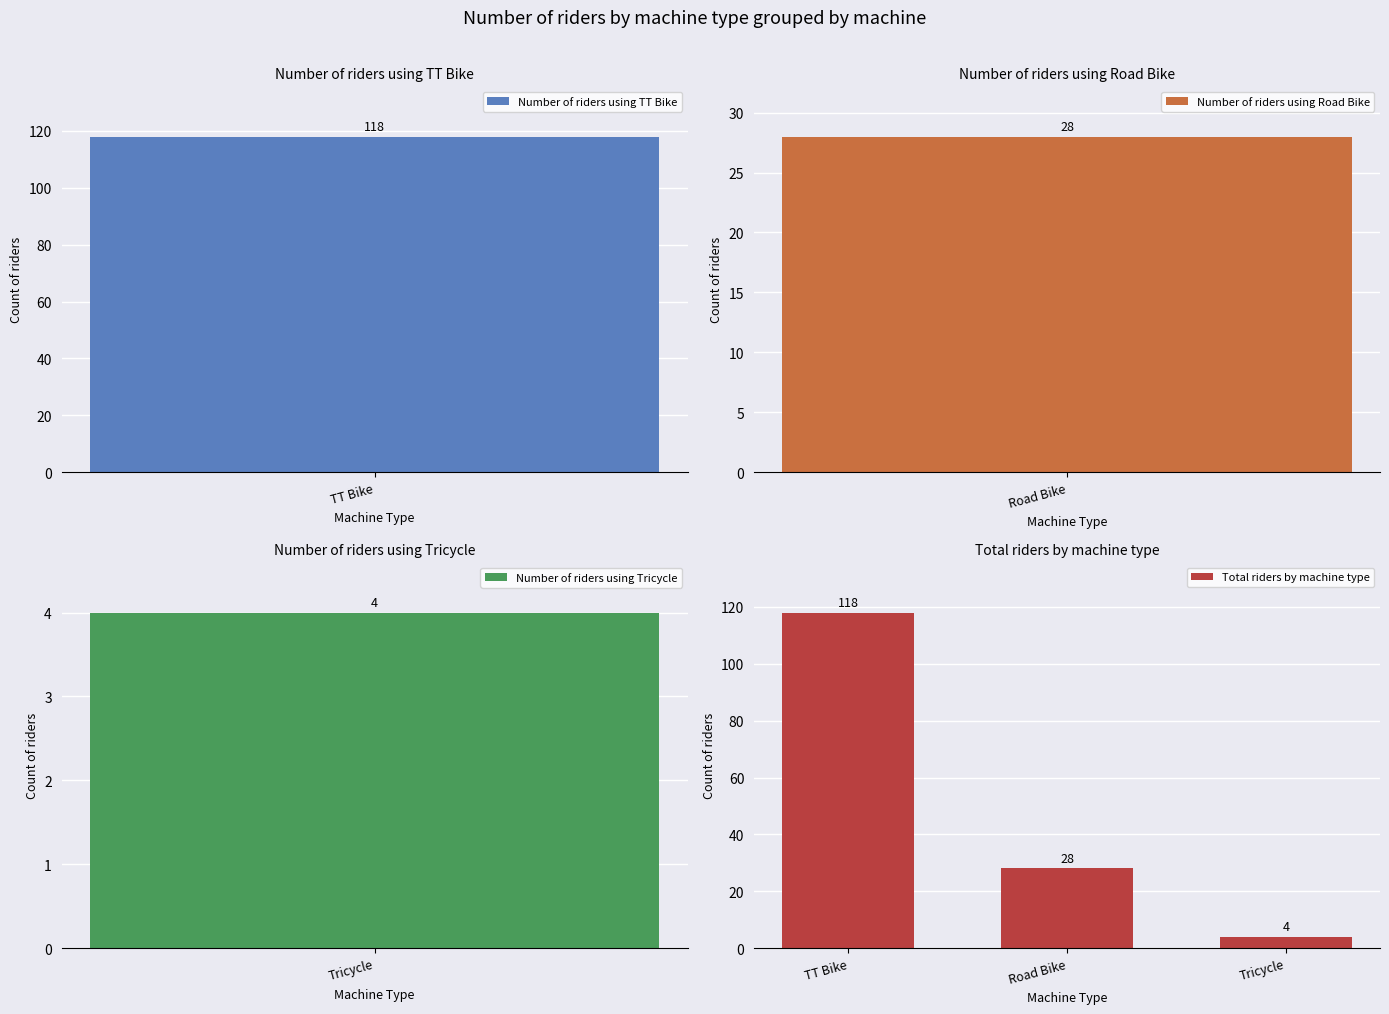

Count the number of values greater than 28.

1